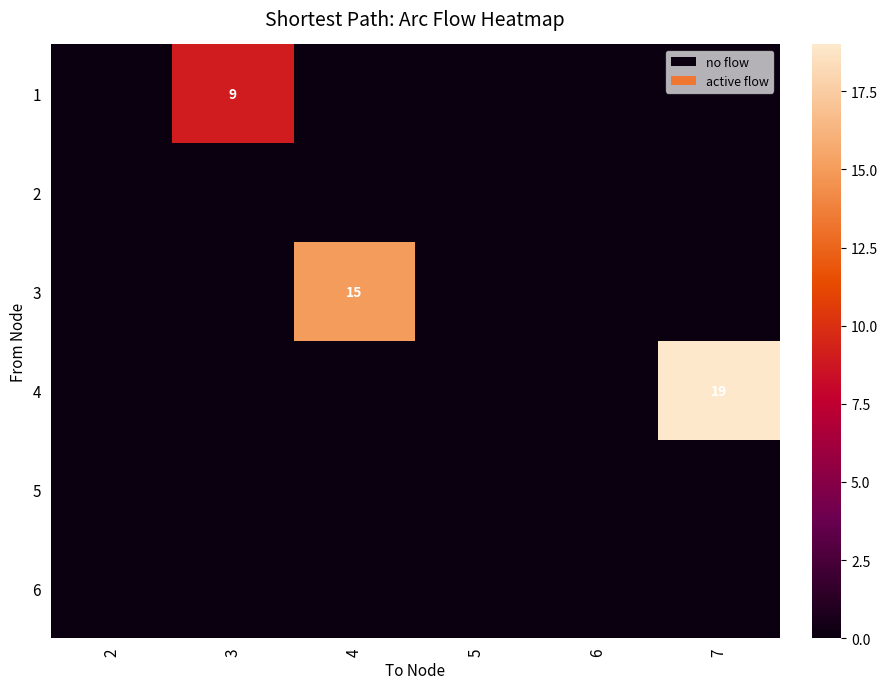

Which label corresponds to the smallest value in the chart?

2